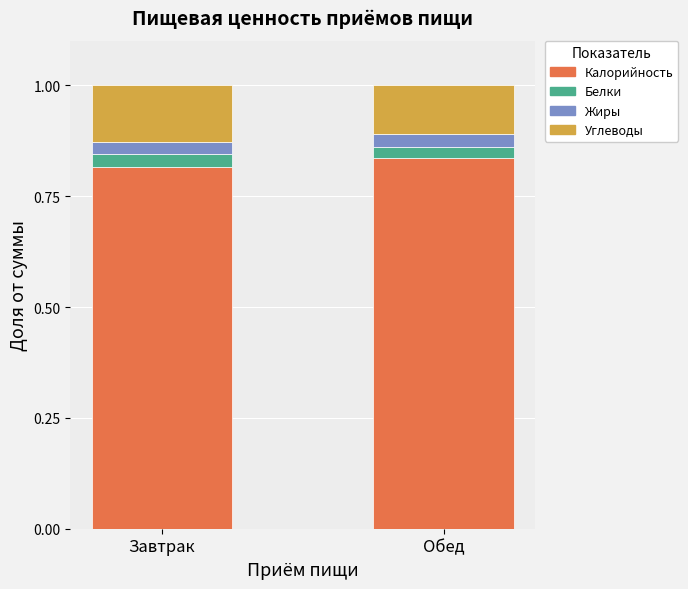

The value of Калорийность at Завтрак is 0.4. True or false?

False